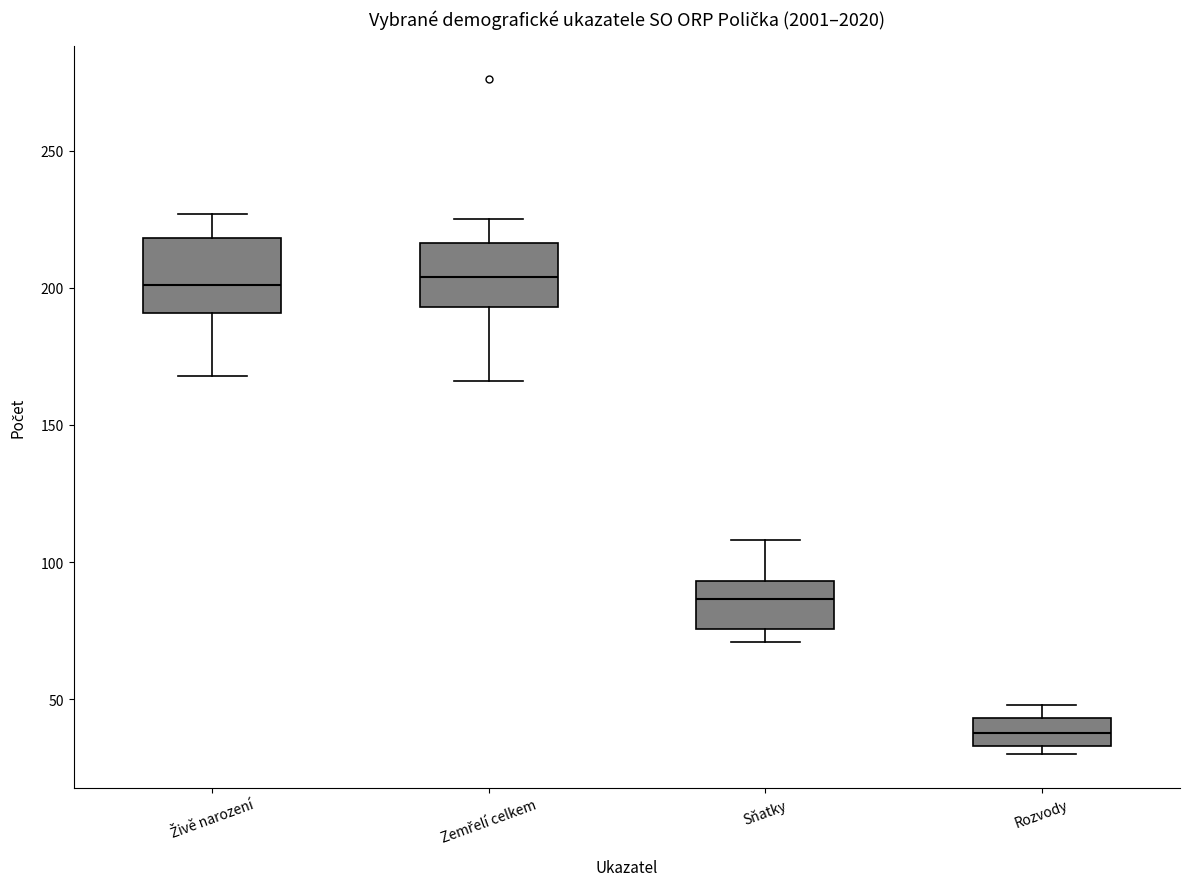

Reading left to right, read every box against the y-axis: the position of its median line, the range the box covers, and the ends of its whiskers. The values are not printed on the chart, so give them approximately, as read against the axis.

Živě narození: median 200, box 190 to 220, whiskers 170 to 225
Zemřelí celkem: median 205, box 195 to 215, whiskers 165 to 225
Sňatky: median 85, box 75 to 95, whiskers 70 to 110
Rozvody: median 40, box 35 to 45, whiskers 30 to 50